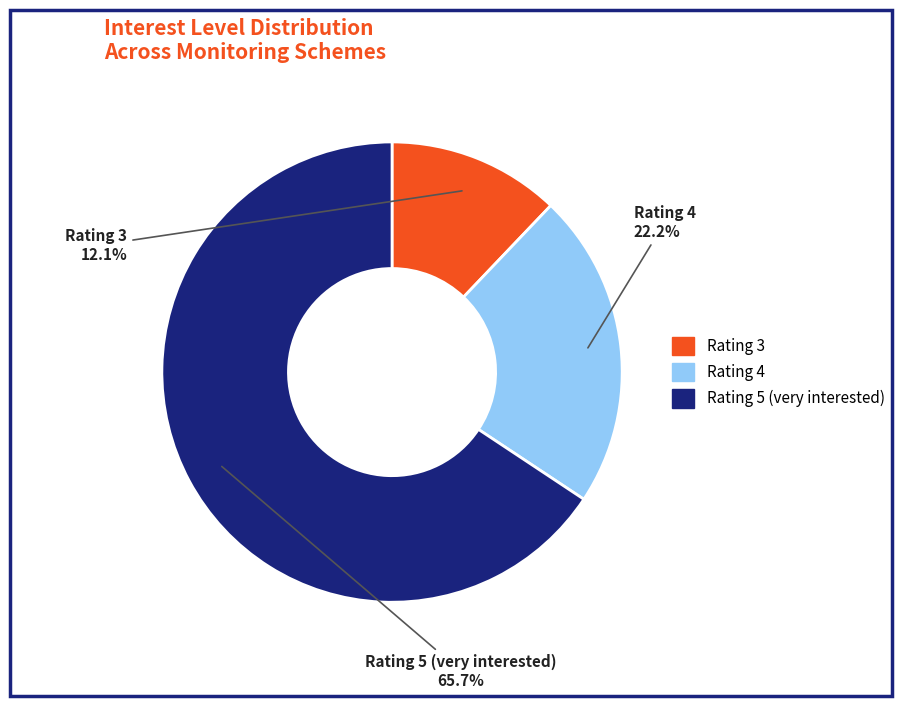

Does any single category account for the majority?

Yes